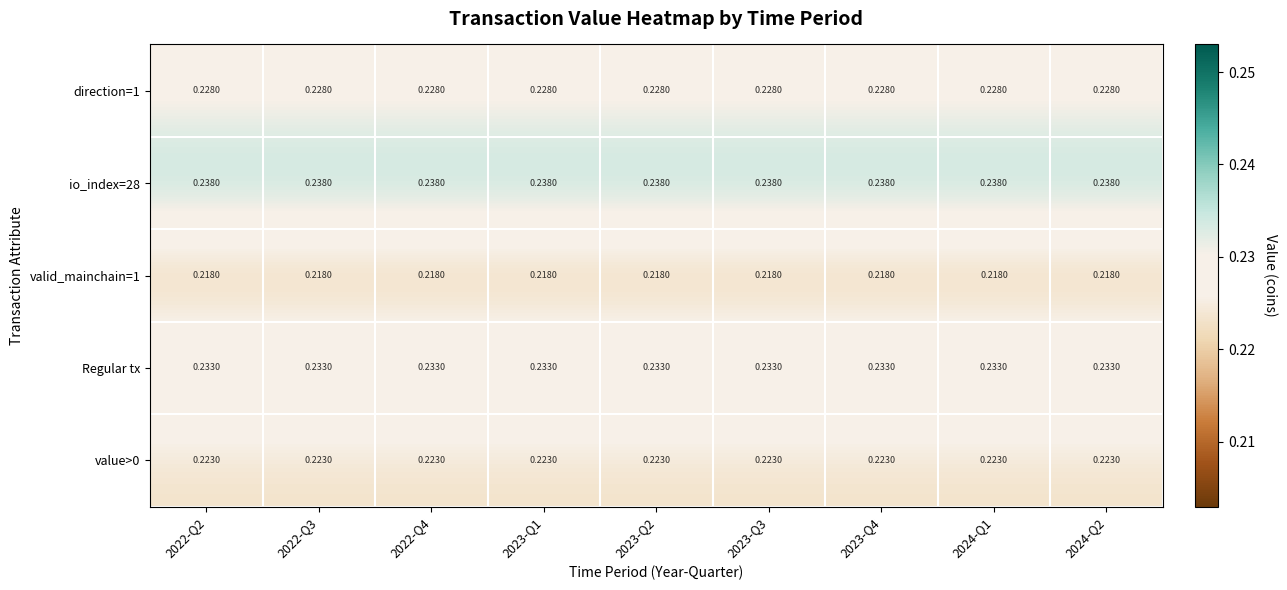

Which label corresponds to the smallest value in the chart?

2022-Q2